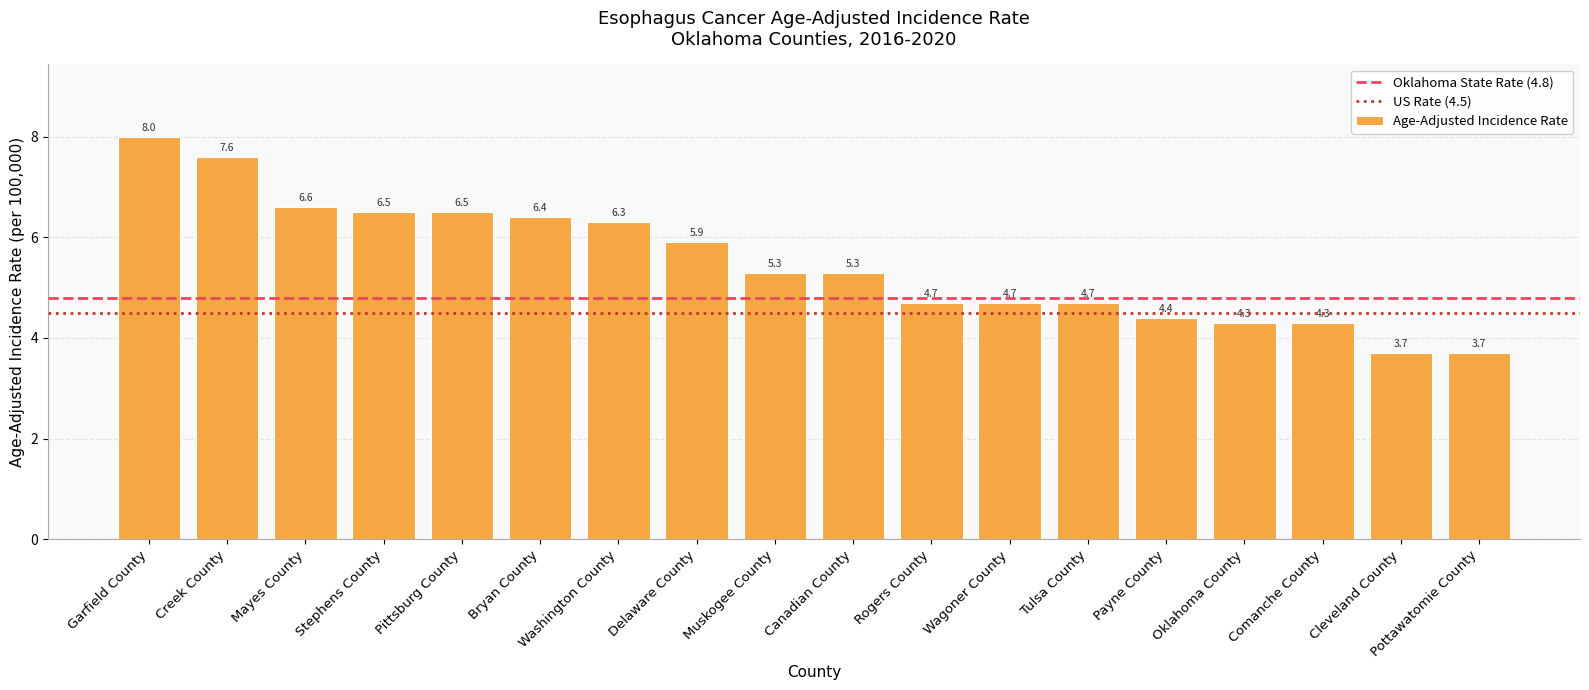

Approximately how many times larger is the value at Muskogee County compared to Washington County?

0.8